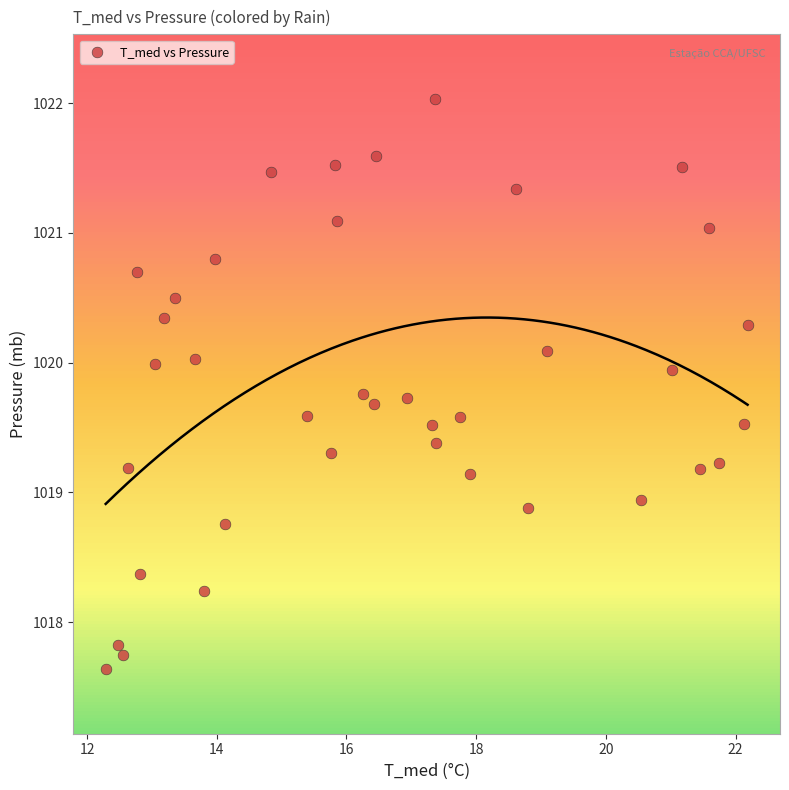

What is the range of Y values (max minus min)?

4.4